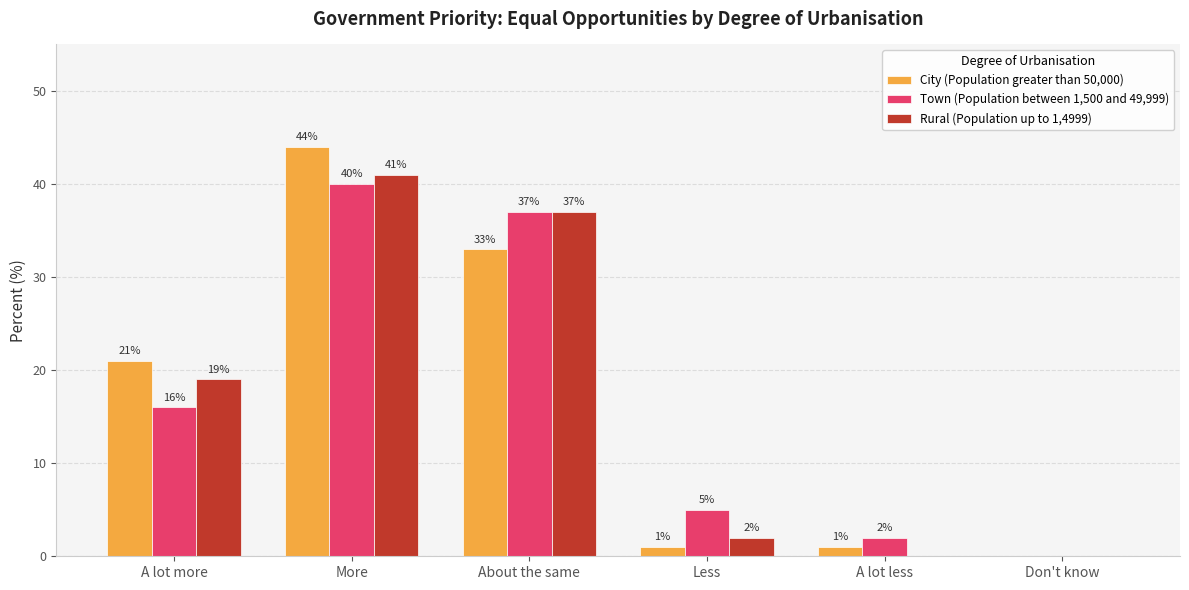

How many data points does each series have?

6